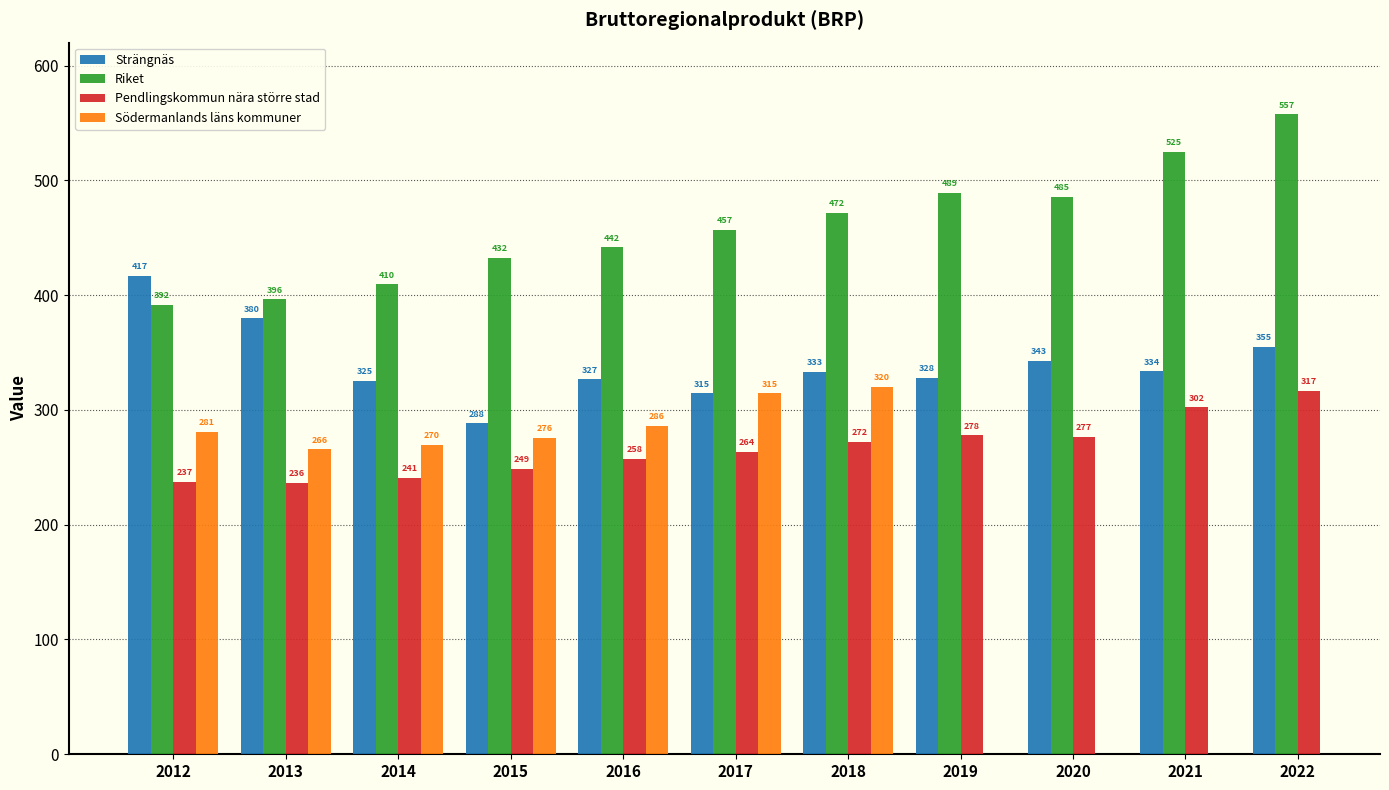

What is the sum of the Pendlingskommun nära större stad values at 2014 and 2017?

504.7